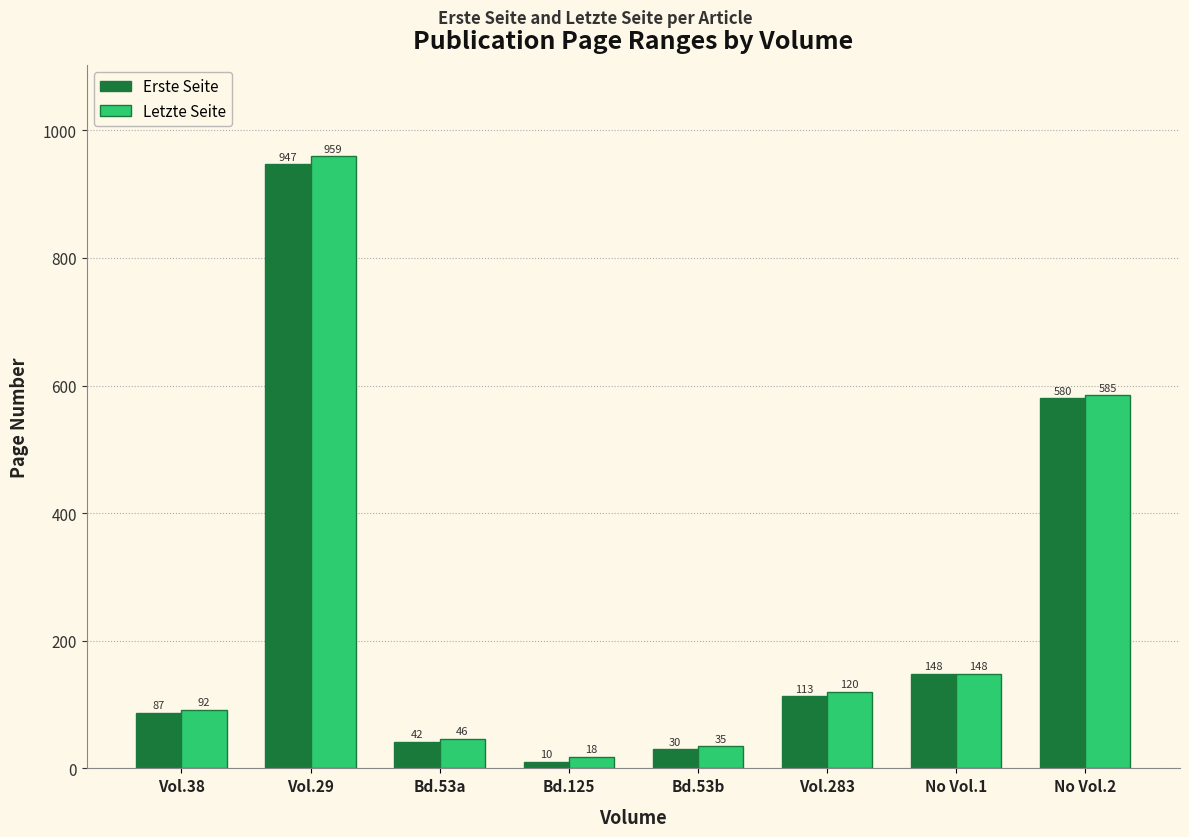

What is the minimum value shown in the chart?

10